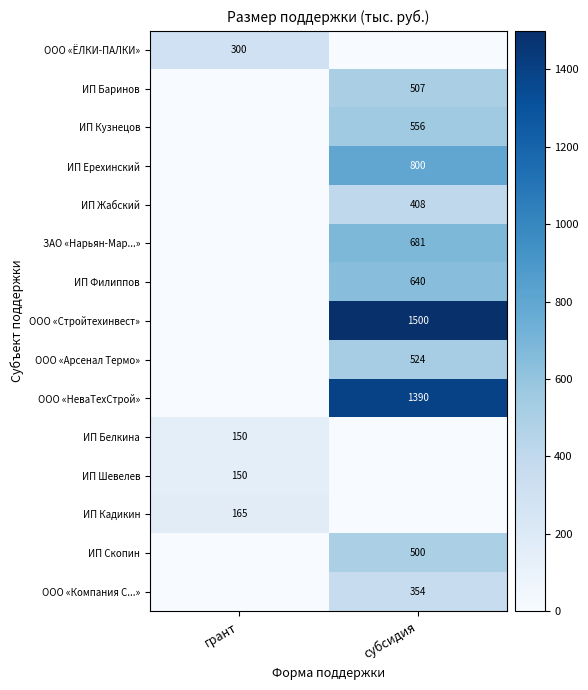

The value of ООО «Стройтехинвест» at субсидия is 1500. True or false?

True